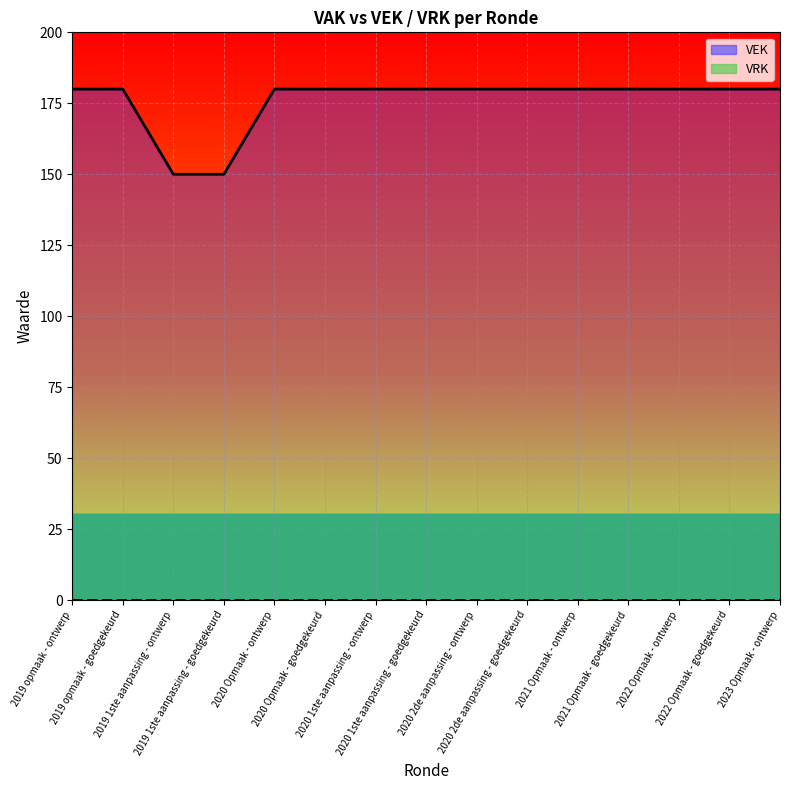

True or false: VEK and VRK intersect in this chart.

False